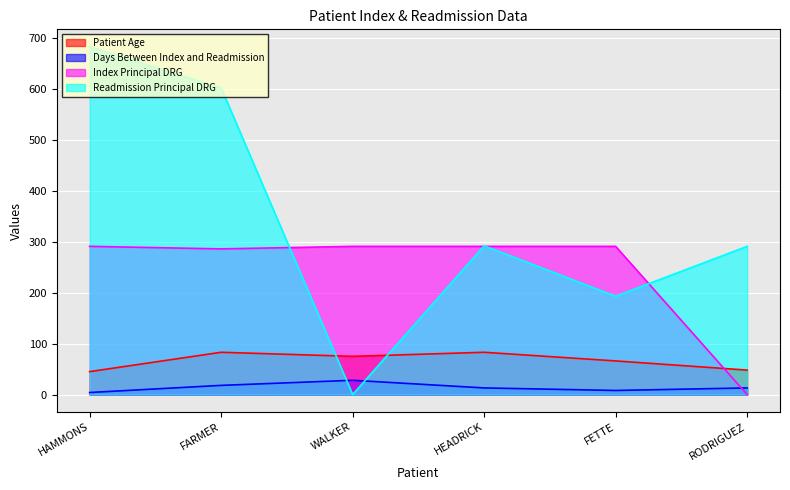

Does the chart display data point markers on the line(s)?

No